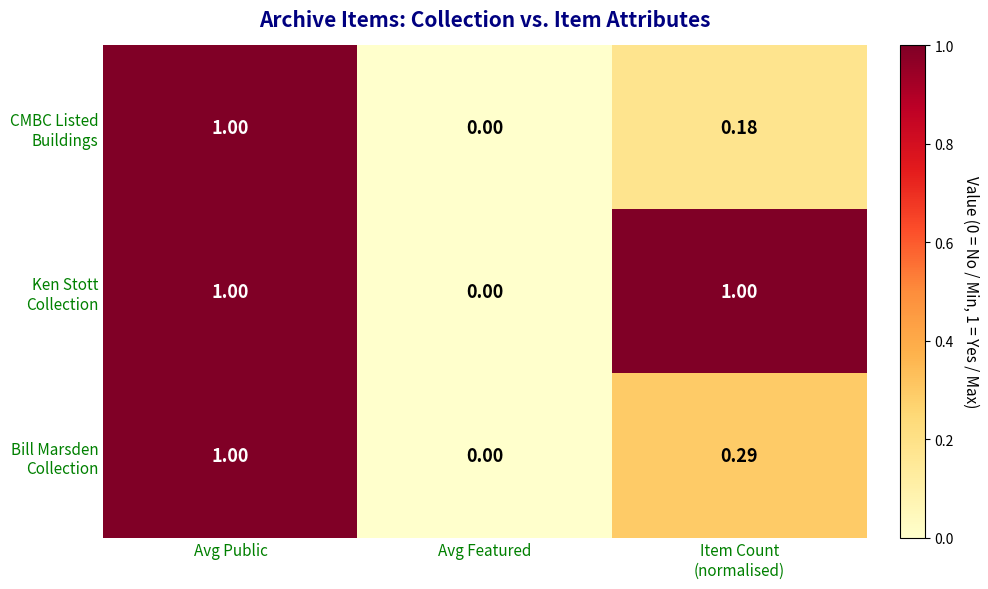

At which category is the sum across all series the highest?

Avg Public